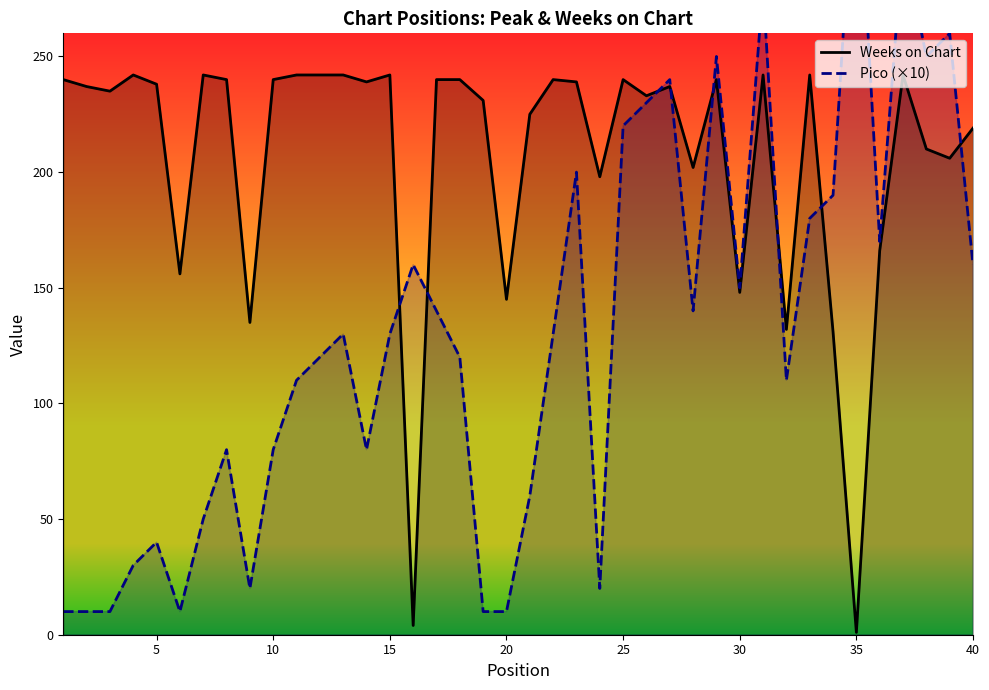

Which category has the lowest value in the Weeks on Chart series?

35